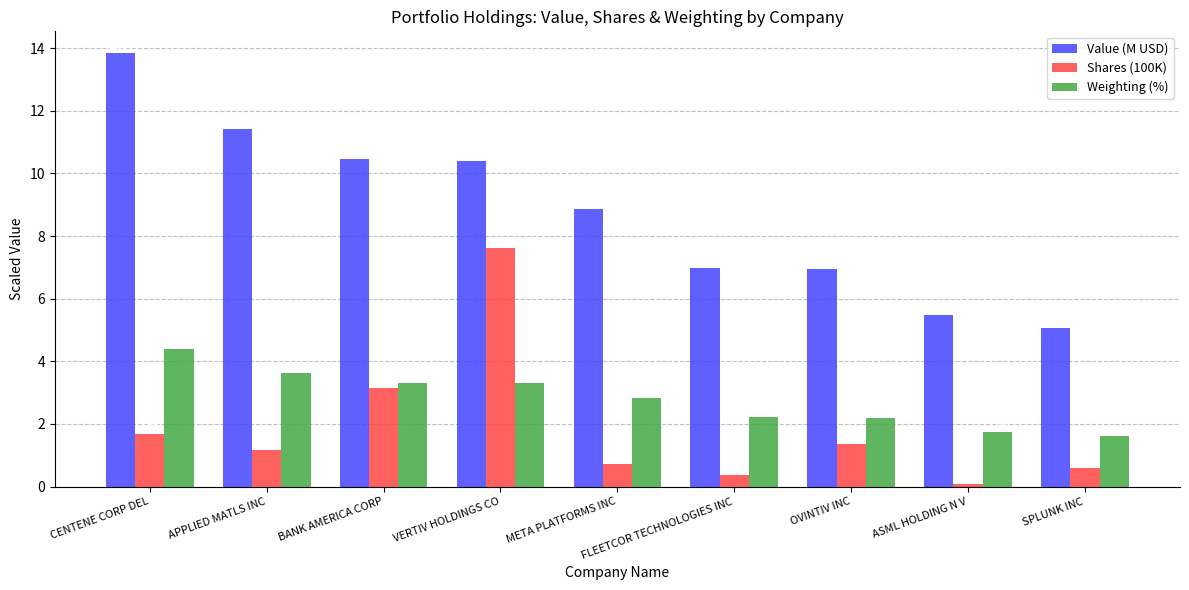

Is the value of Shares (100K) at META PLATFORMS INC greater than the value of Weighting (%) at VERTIV HOLDINGS CO?

No